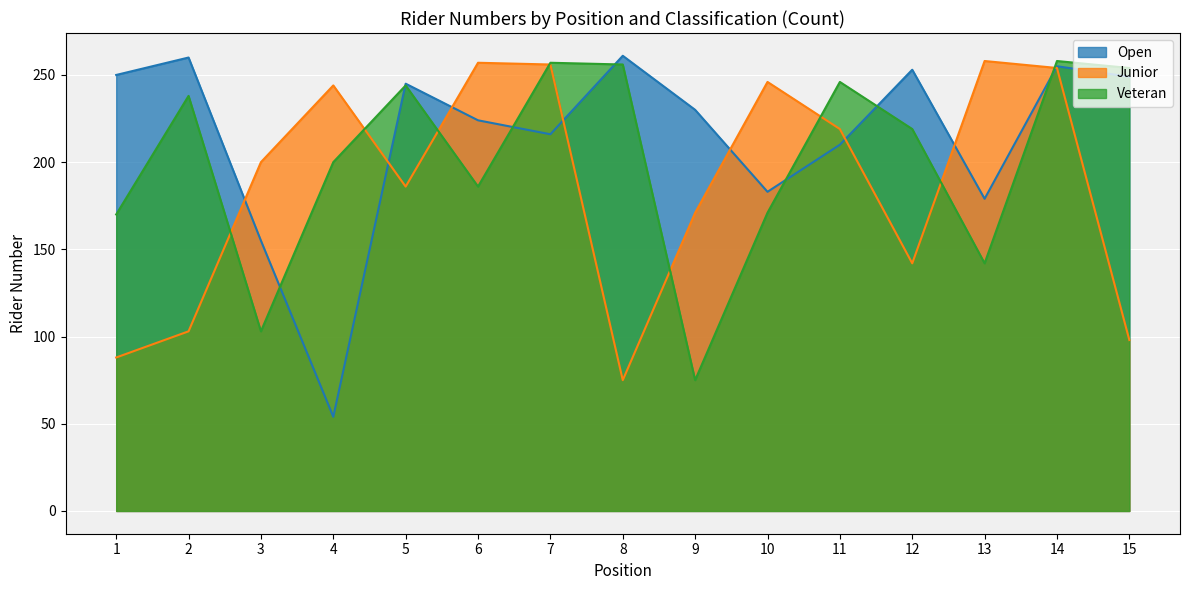

What is the total value across all series at 15?

601